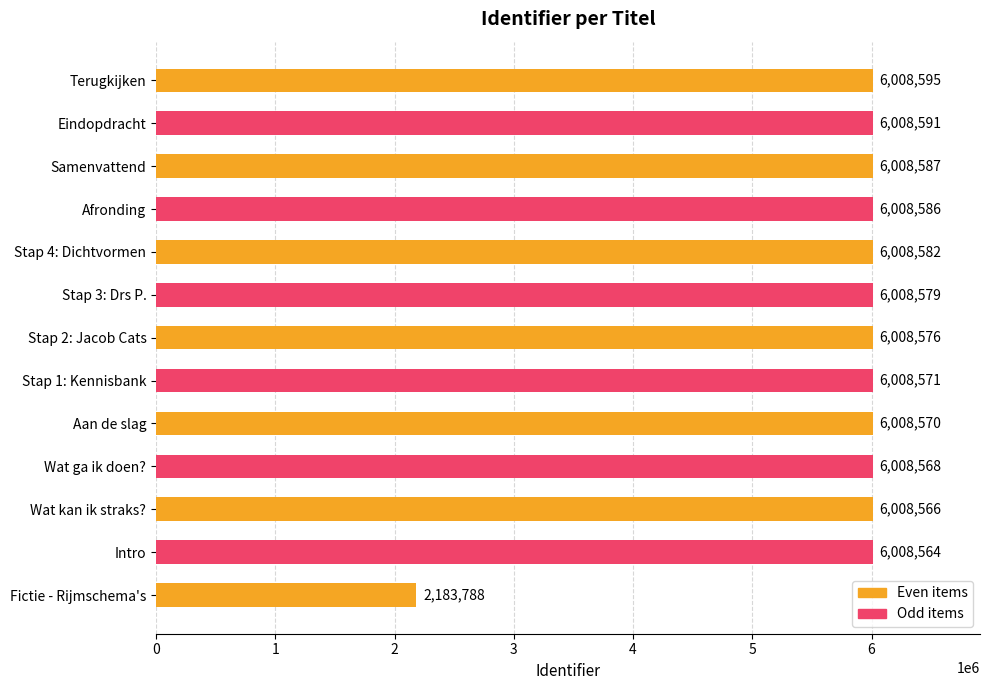

What is the change in value from Stap 2: Jacob Cats to Samenvattend?

+11